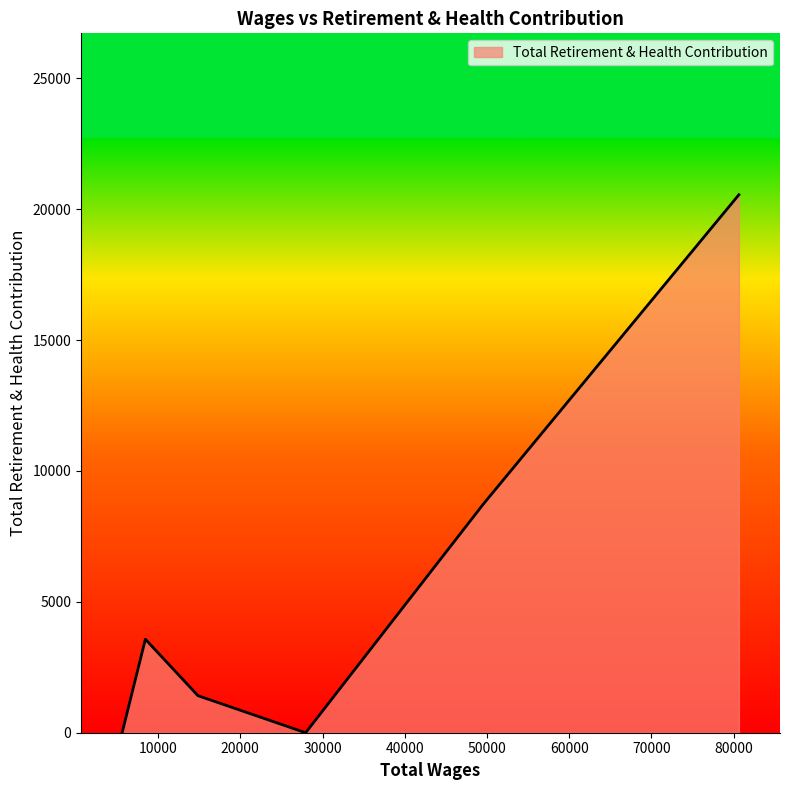

What is the average value?

5712